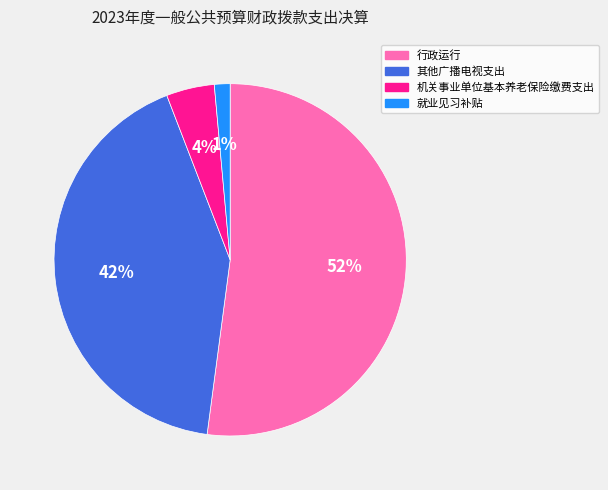

What is the largest slice in the pie chart?

行政运行